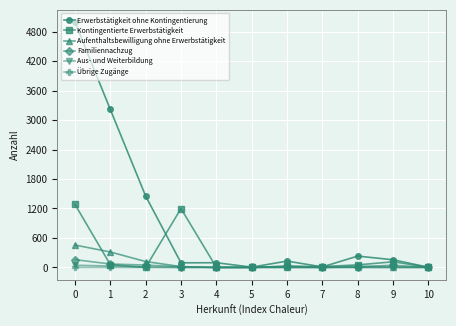

What is the spread (max minus min) of values at 9?

156